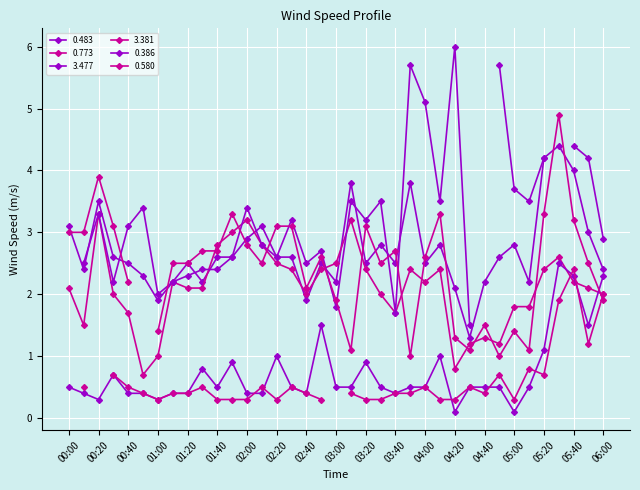

The value of 0.483 at 00:50 is 1.5. True or false?

False